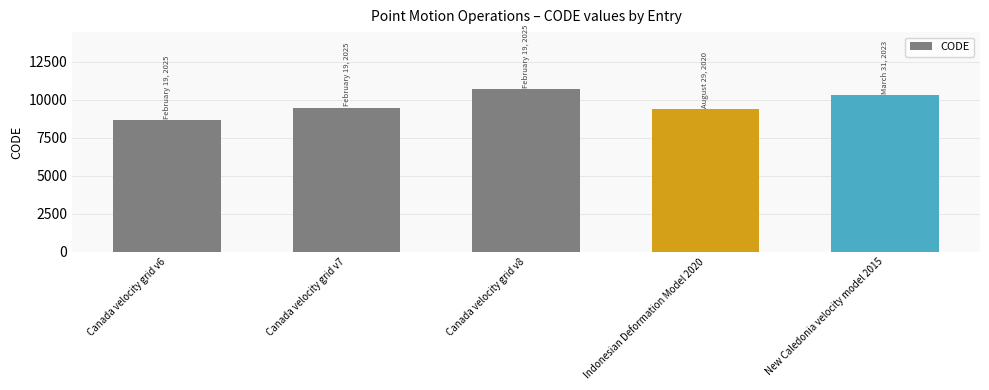

What is the difference between the values at Indonesian Deformation Model 2020 and Canada velocity grid v6?

699